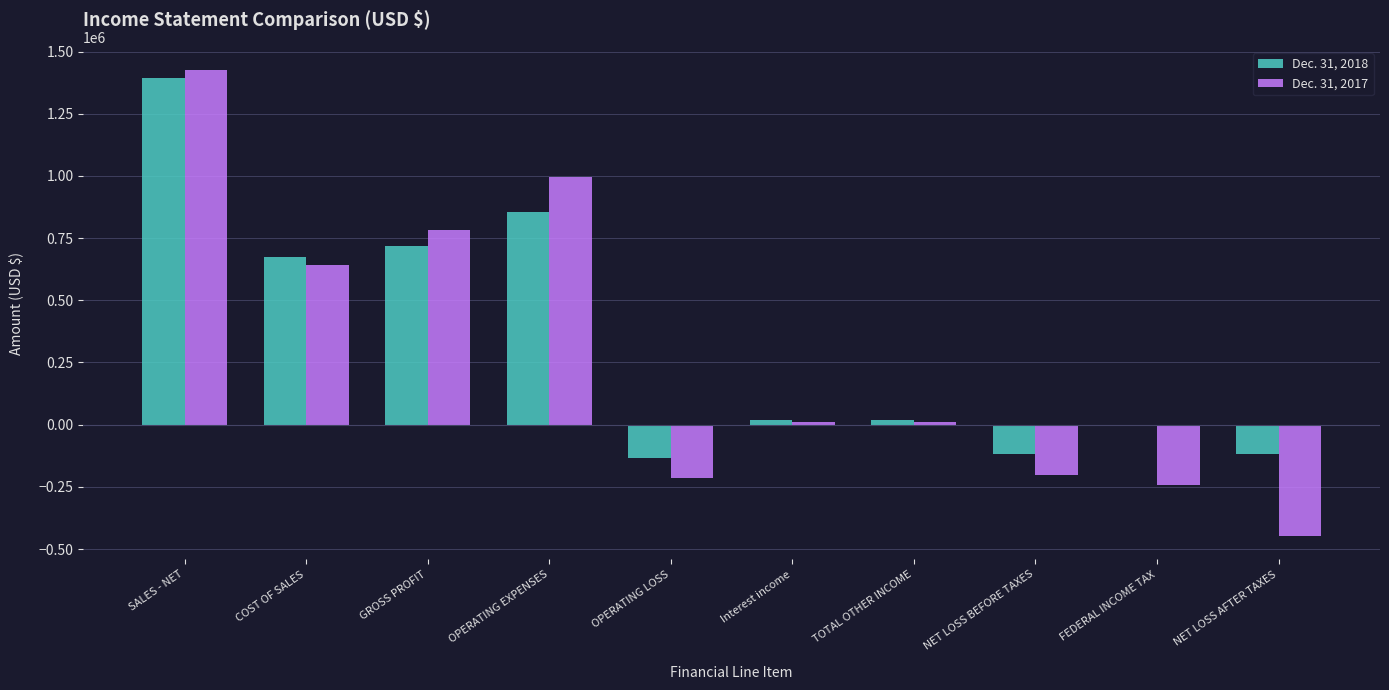

Are the bars grouped side by side (vs. stacked)?

Yes